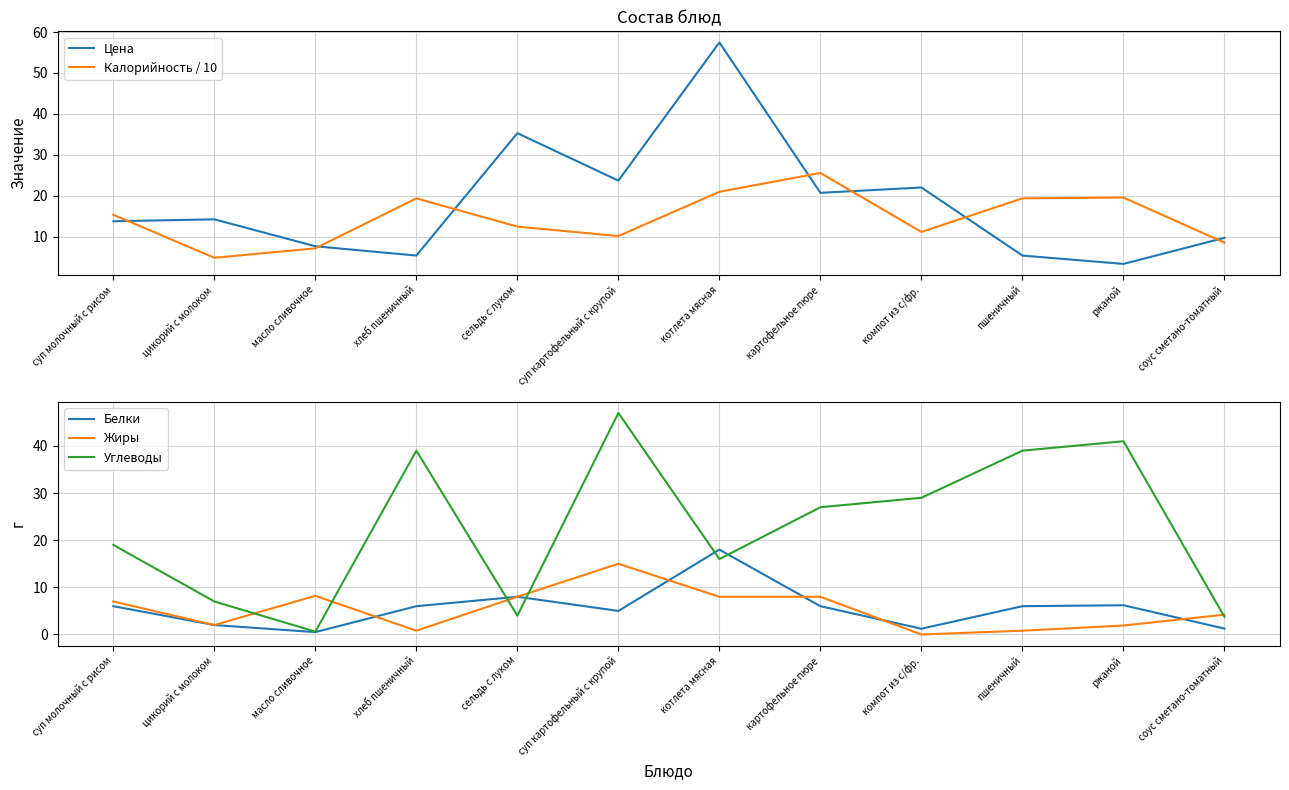

How many times do Углеводы and Белки cross each other?

4